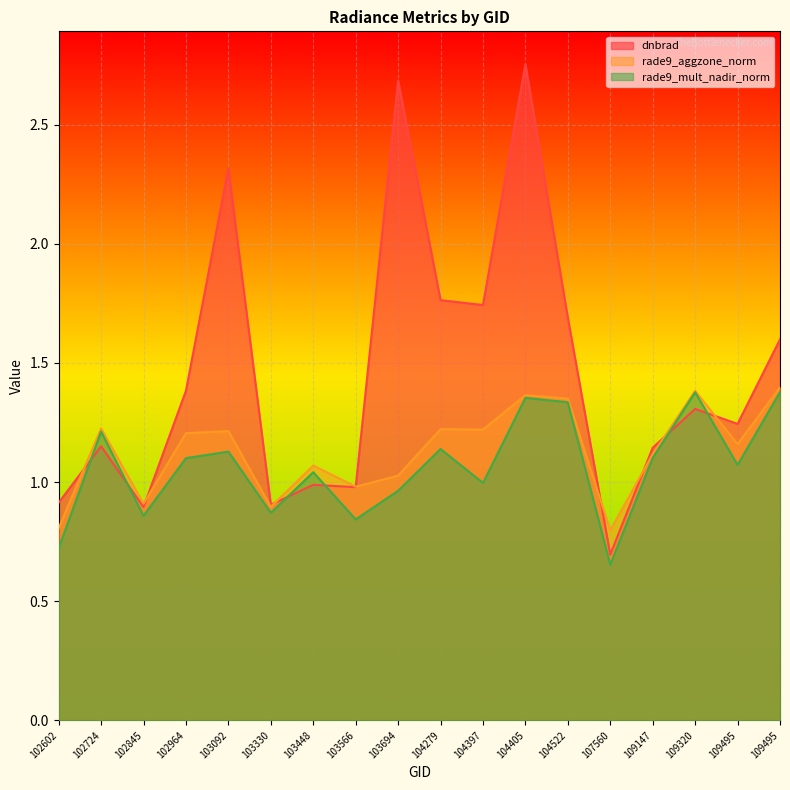

How many times do dnbrad and rade9_mult_nadir_norm cross each other?

6